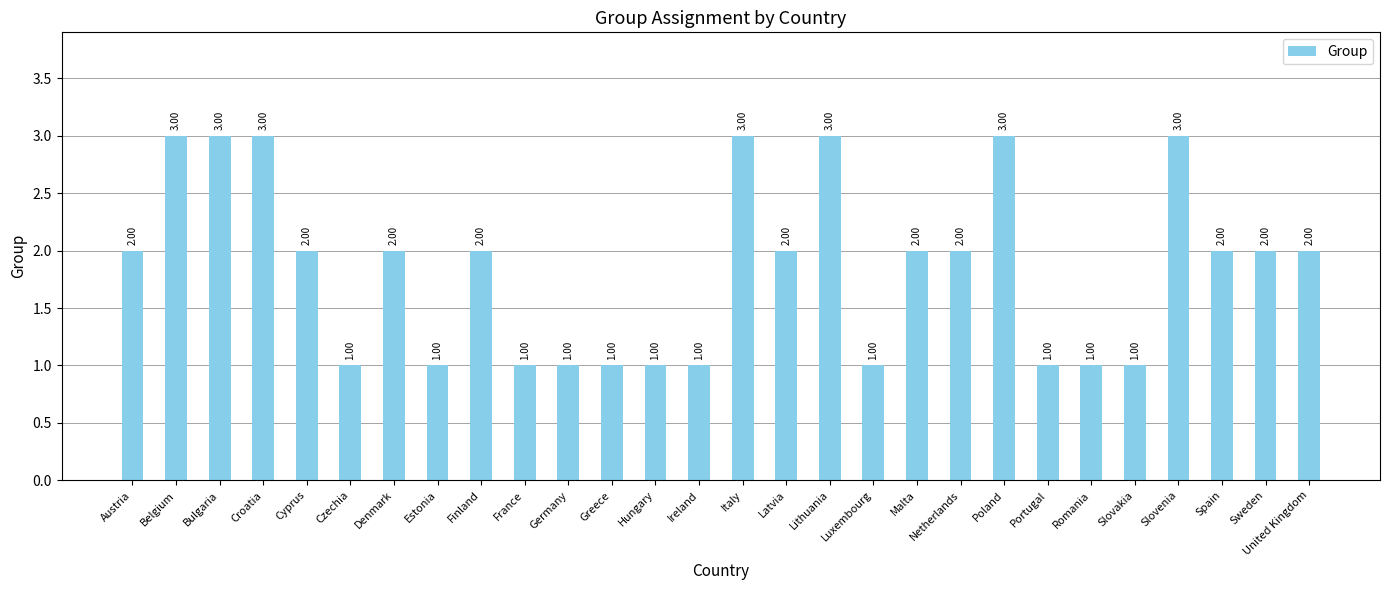

Count the number of categories in the chart.

28